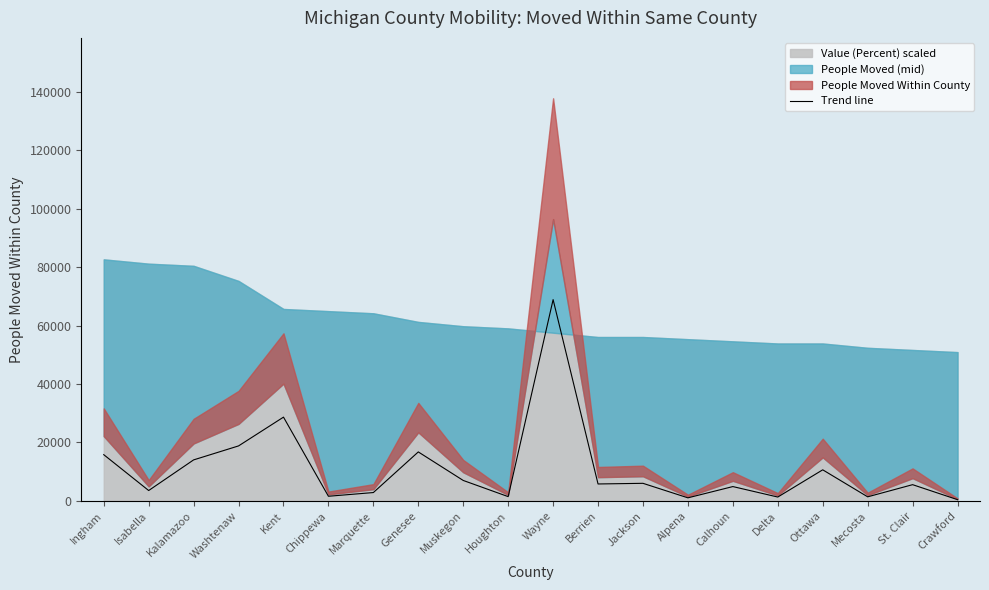

Which label corresponds to the largest value in the chart?

Wayne